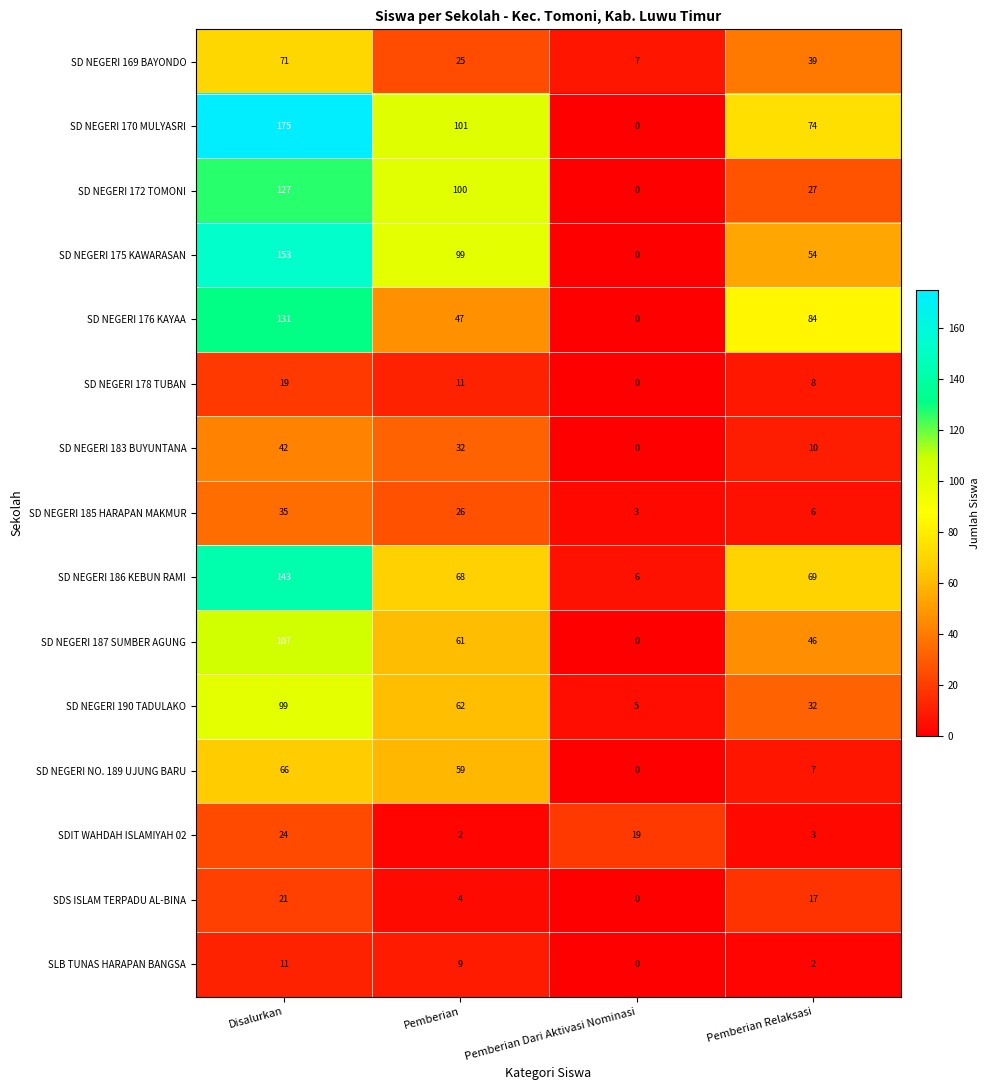

The SD NEGERI 176 KAYAA series shows 198 at Disalurkan. True or false?

False